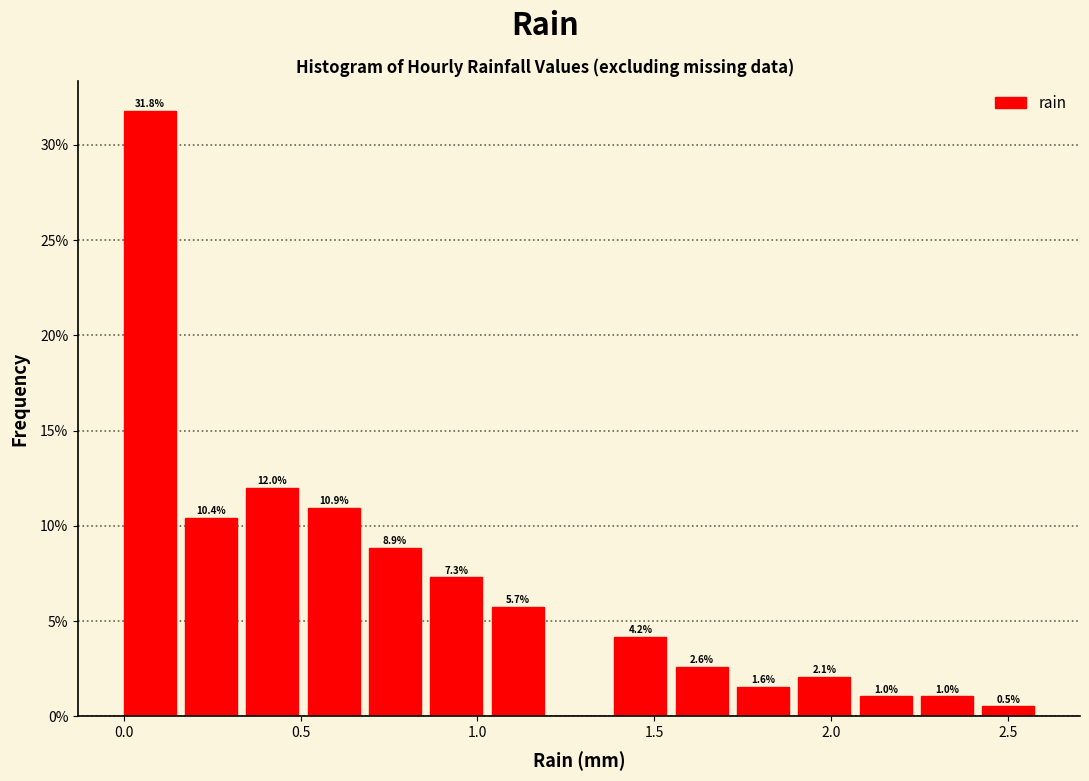

Around what value on the x-axis is the tallest bar? Give the approximate position of its centre, as read against the axis.

0.05